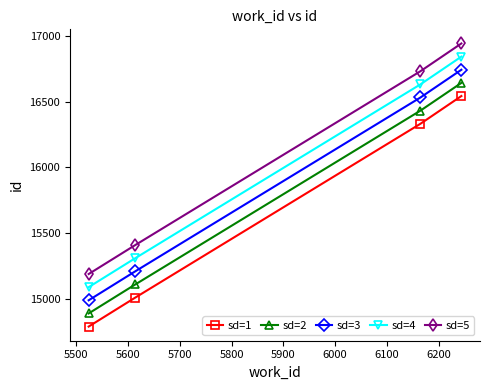

What is the difference between the maximum and minimum values in the sd=2 series?

1755.0